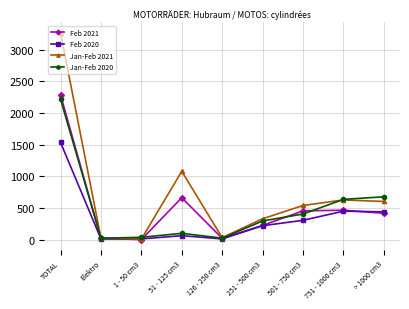

Count the number of categories in the chart.

9